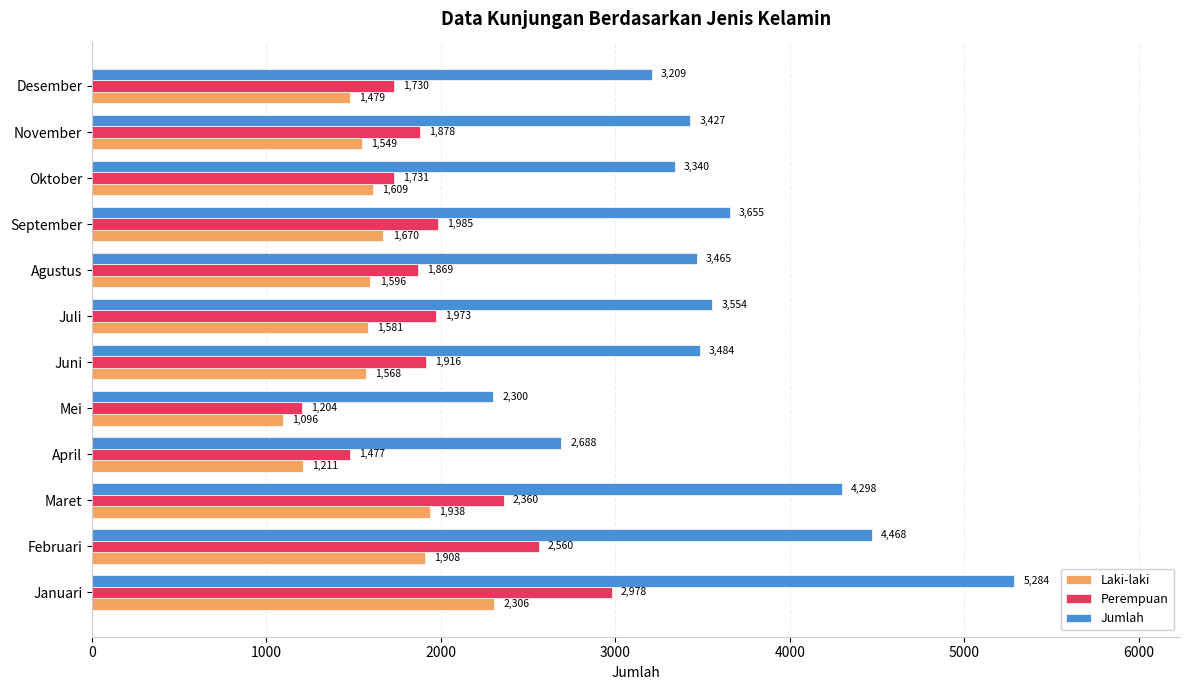

Rank the series by their average value, from highest to lowest.

Jumlah, Perempuan, Laki-laki